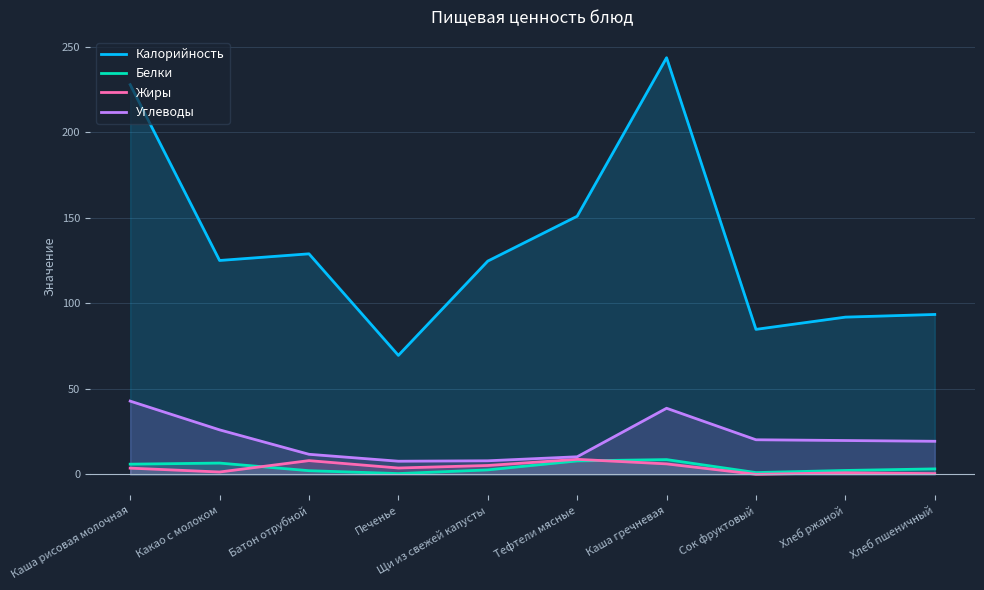

Is the value of Белки at Хлеб ржаной greater than the value of Жиры at Какао с молоком?

Yes